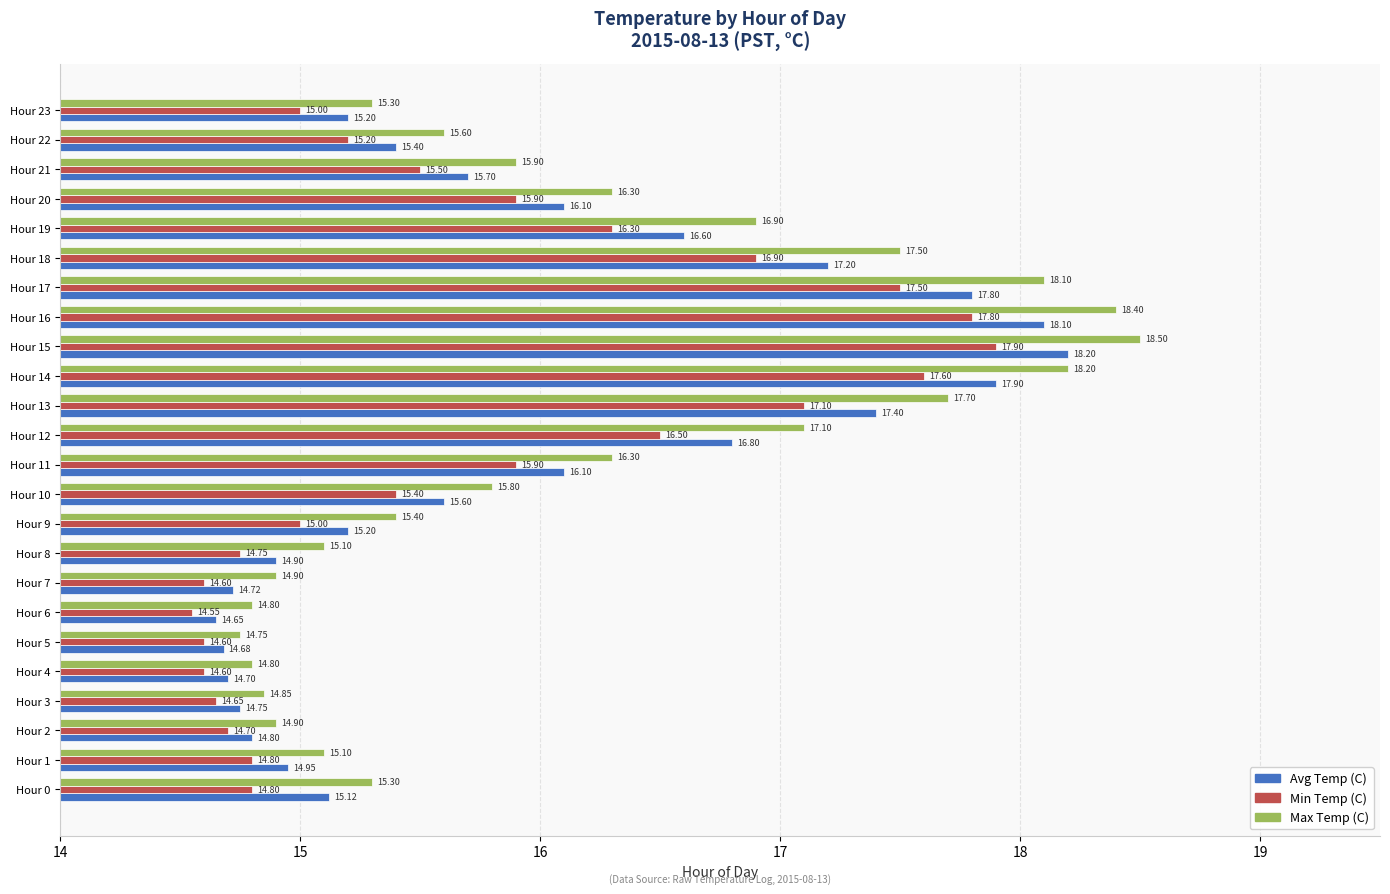

Which series has the largest total across all categories?

Max Temp (C)